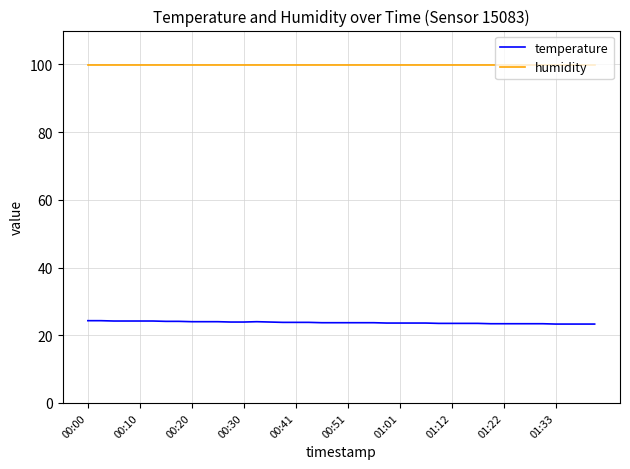

Which series has the largest total across all categories?

humidity